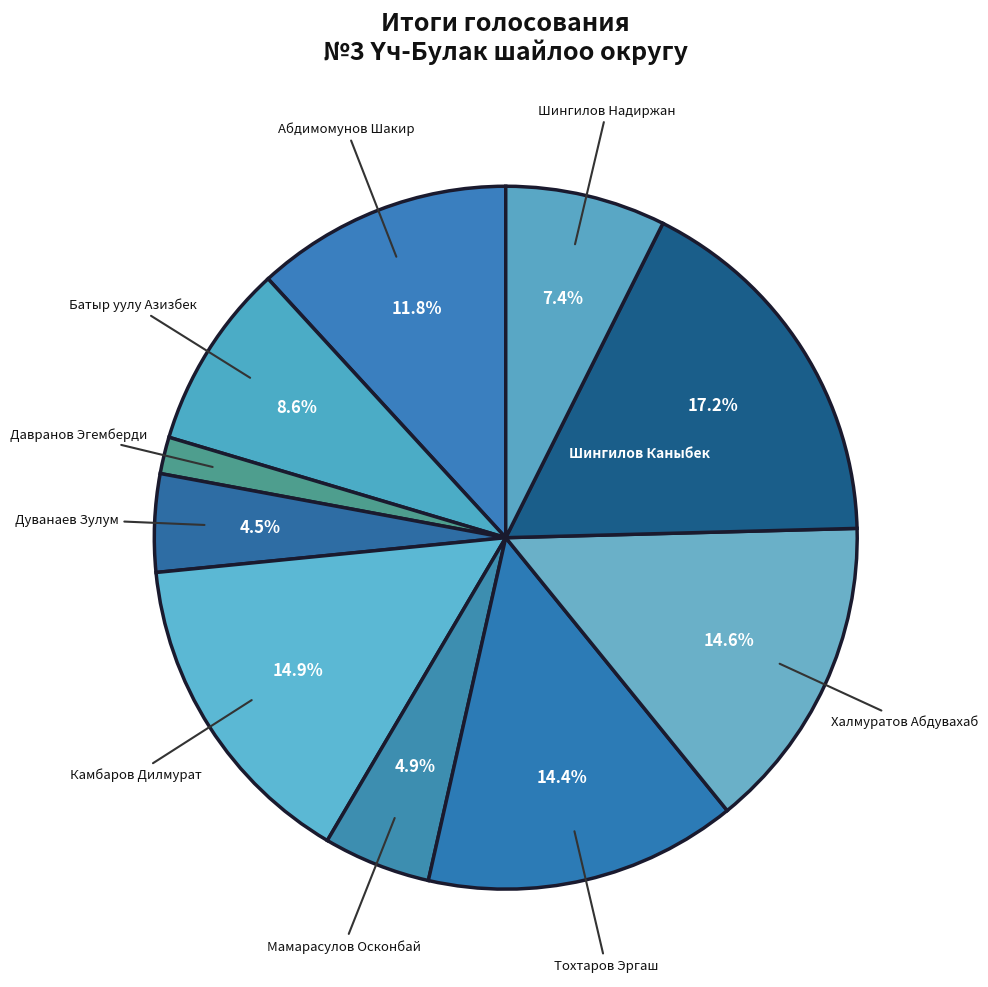

To the nearest percent, what percentage of the pie is Халмуратов Абдувахаб?

15%